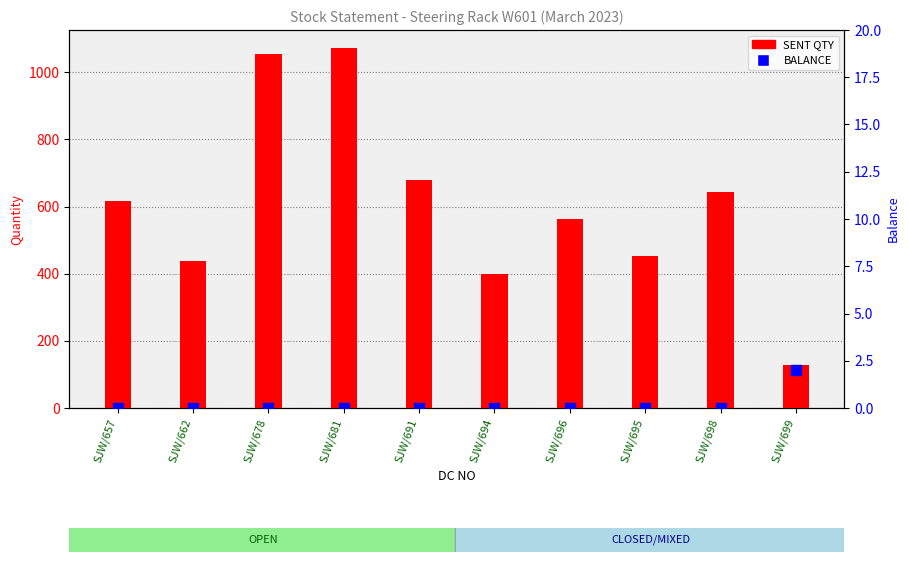

Which series has the widest spread of Y values?

SENT QTY